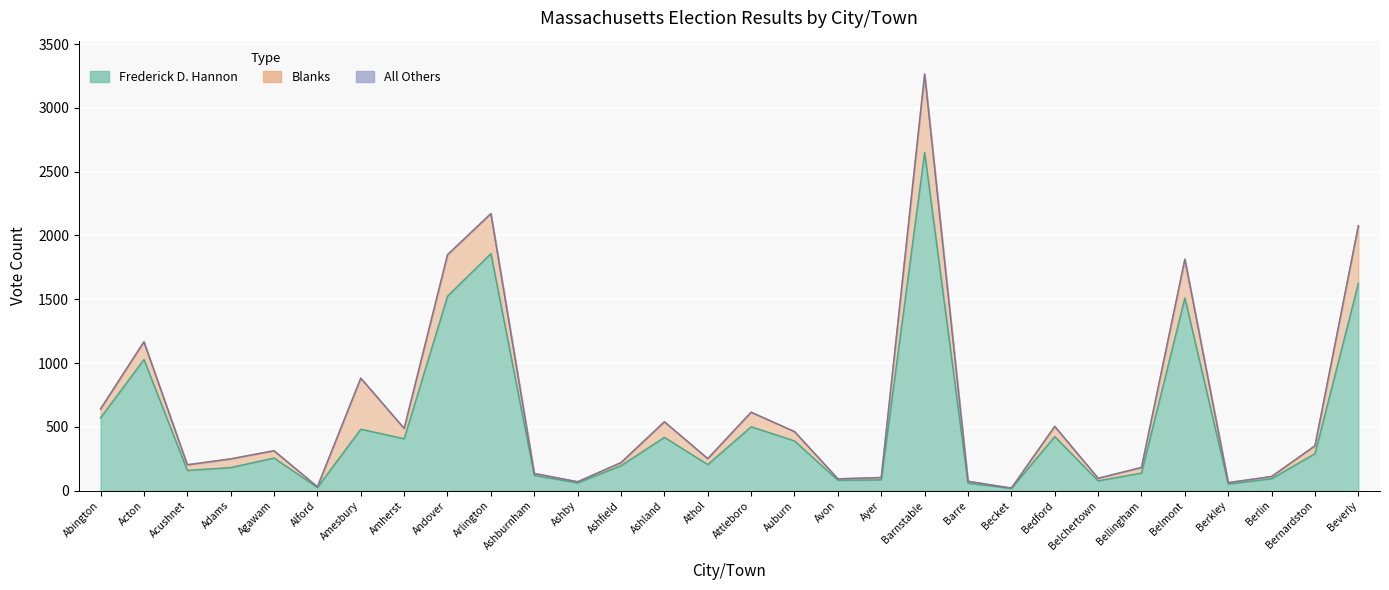

At which label does Frederick D. Hannon reach its peak?

Barnstable